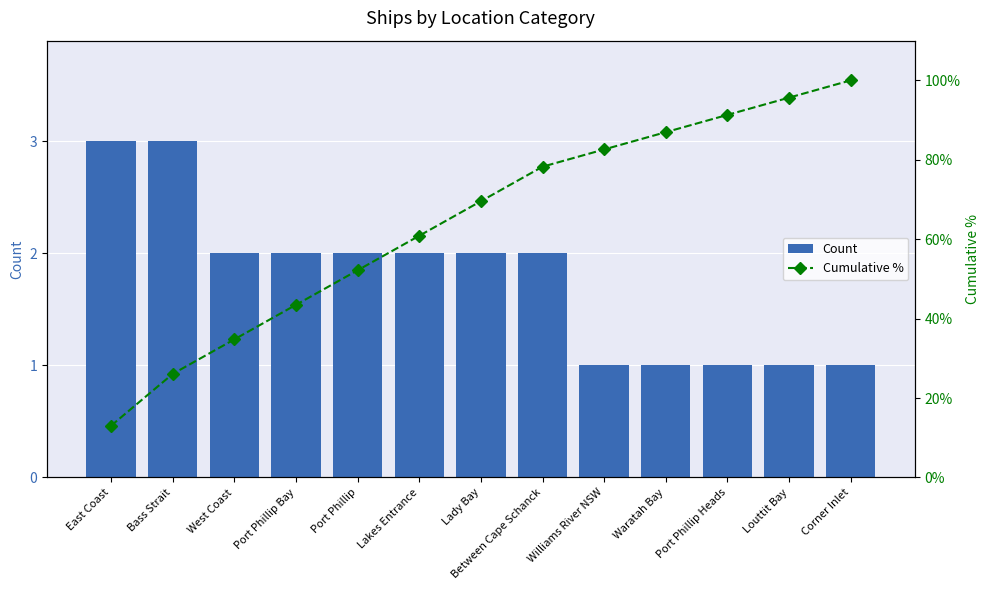

What position from the left is Port Phillip Heads?

11